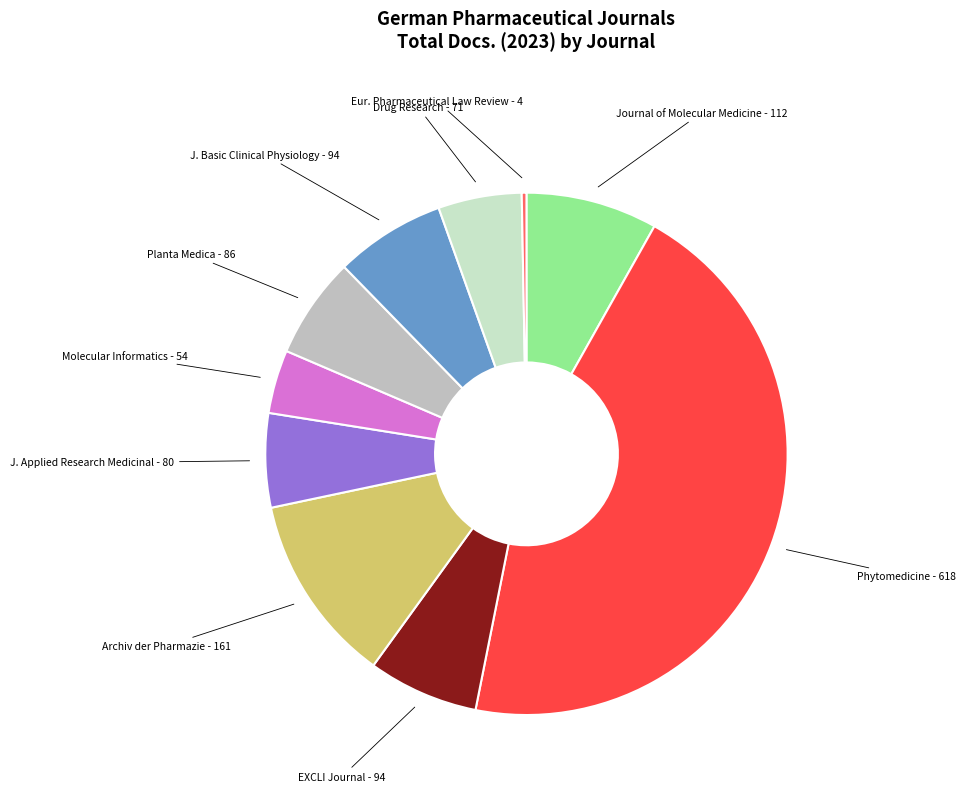

Combined, do Archiv der Pharmazie and Planta Medica account for over 50%?

No